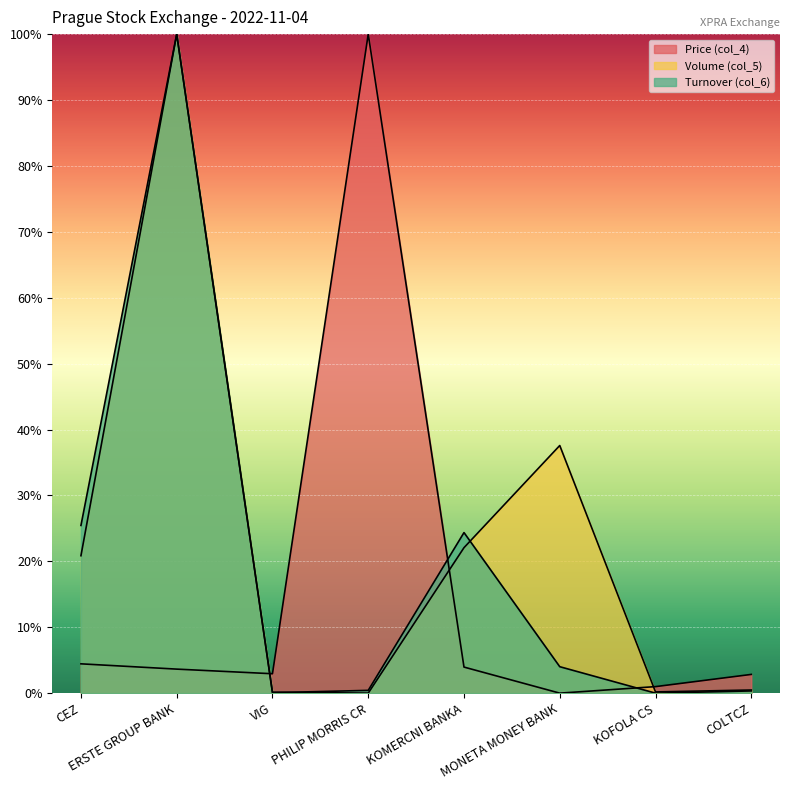

What are all the series names shown in the legend?

Price (col_4), Volume (col_5), Turnover (col_6)